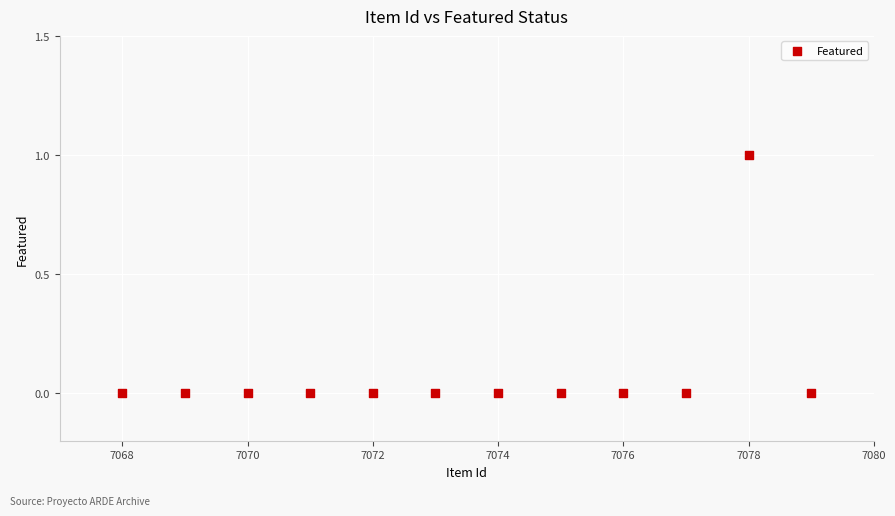

What is the average X value?

7074